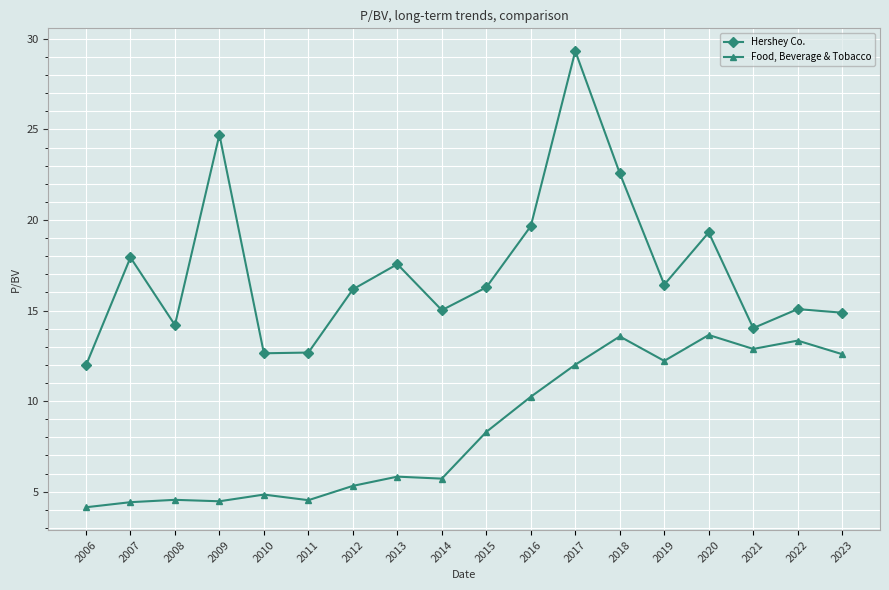

True or false: Hershey Co. and Food, Beverage & Tobacco intersect in this chart.

False